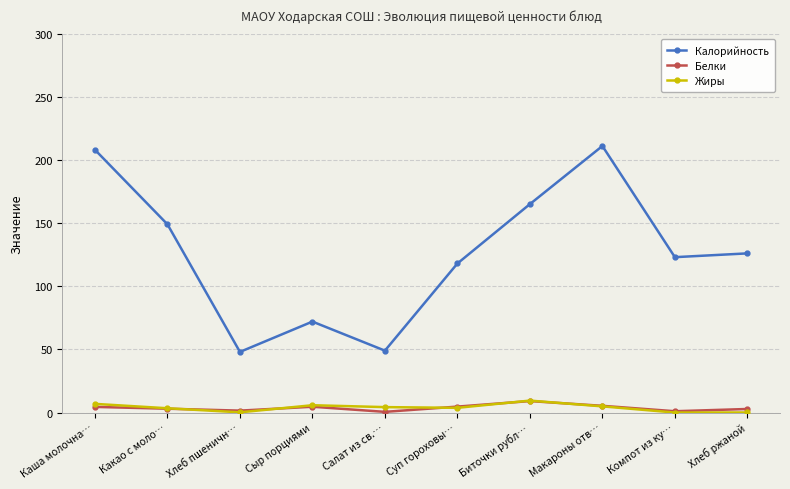

Does the chart display data point markers on the line(s)?

Yes